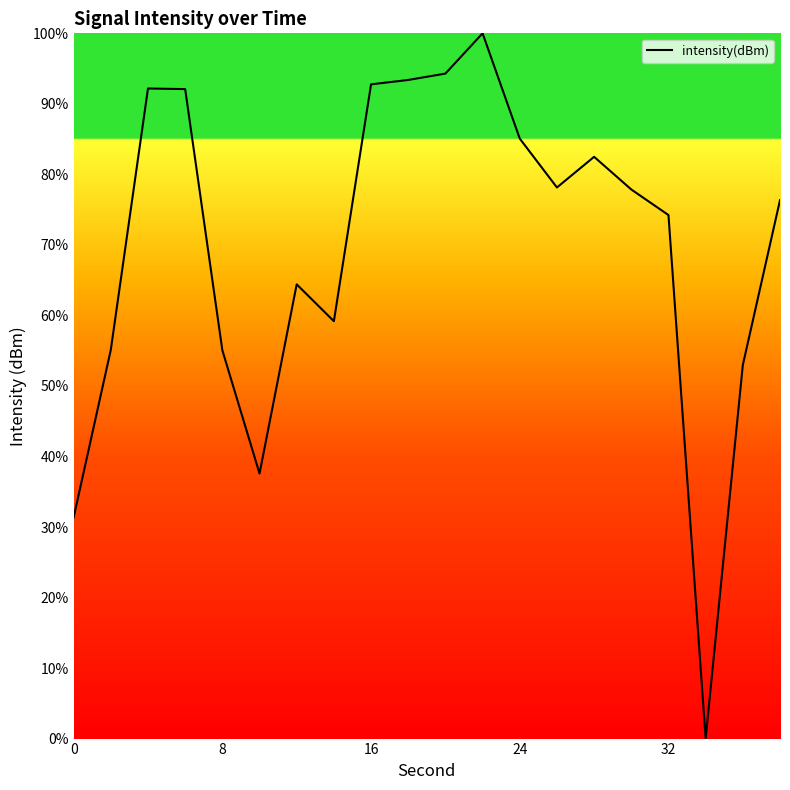

What is the greatest value displayed?

100.0